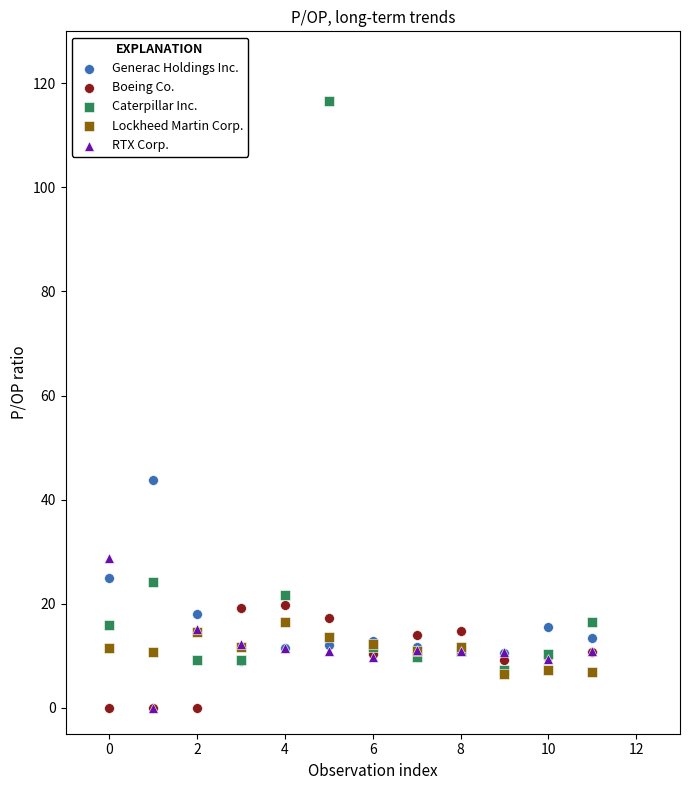

Across all series, what Y value is closest to 58?

43.7